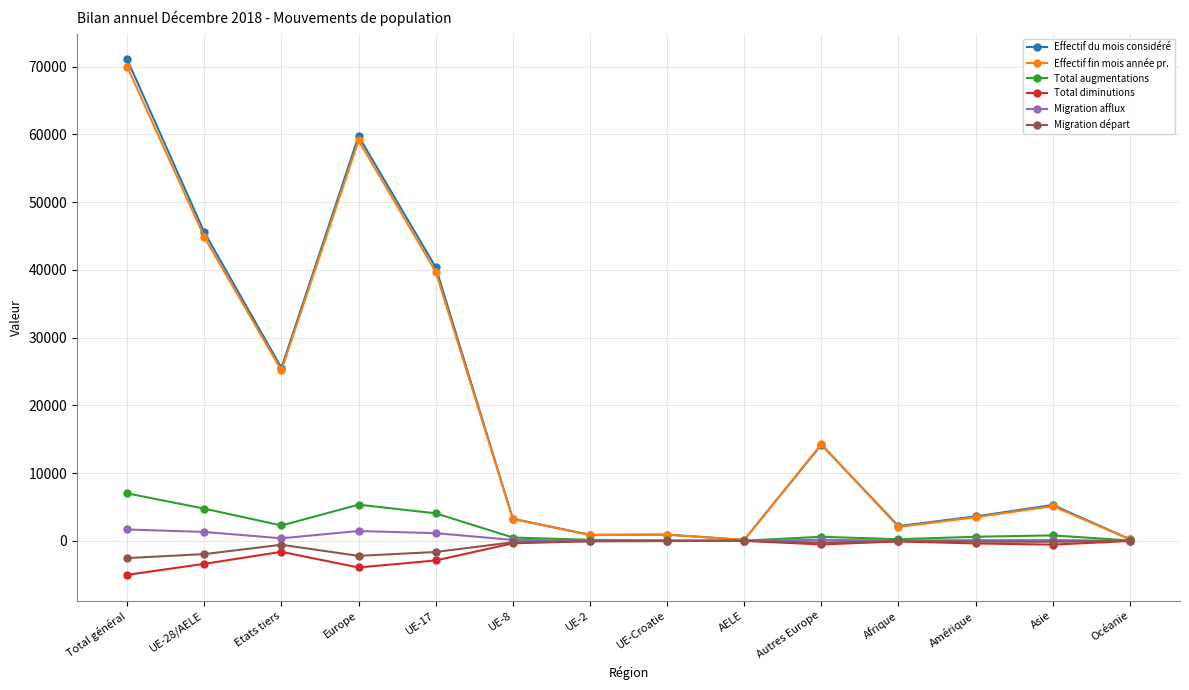

Where is the first local minimum for Effectif fin mois année pr.?

Etats tiers